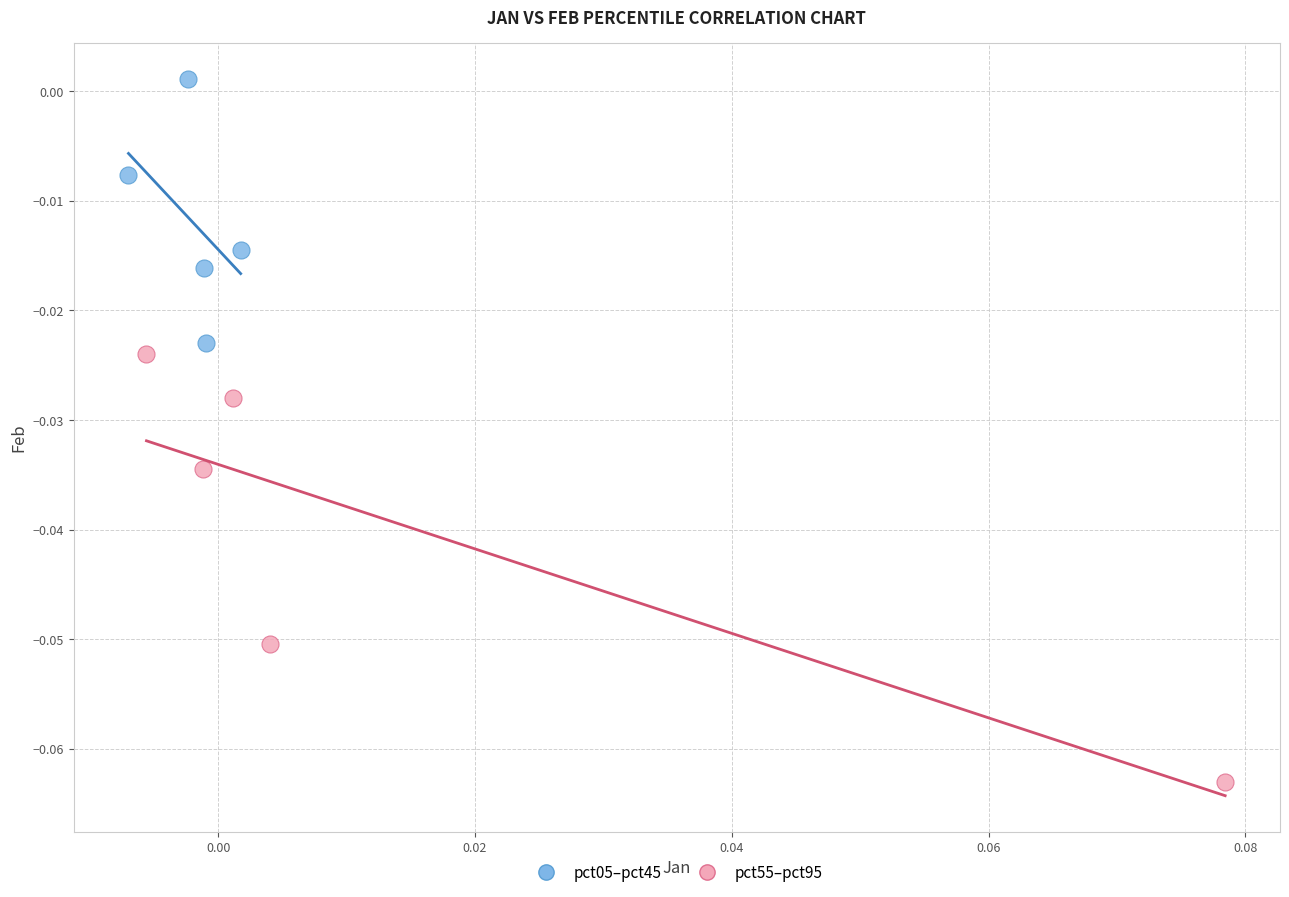

Which series contains the lowest Y value?

pct55–pct95